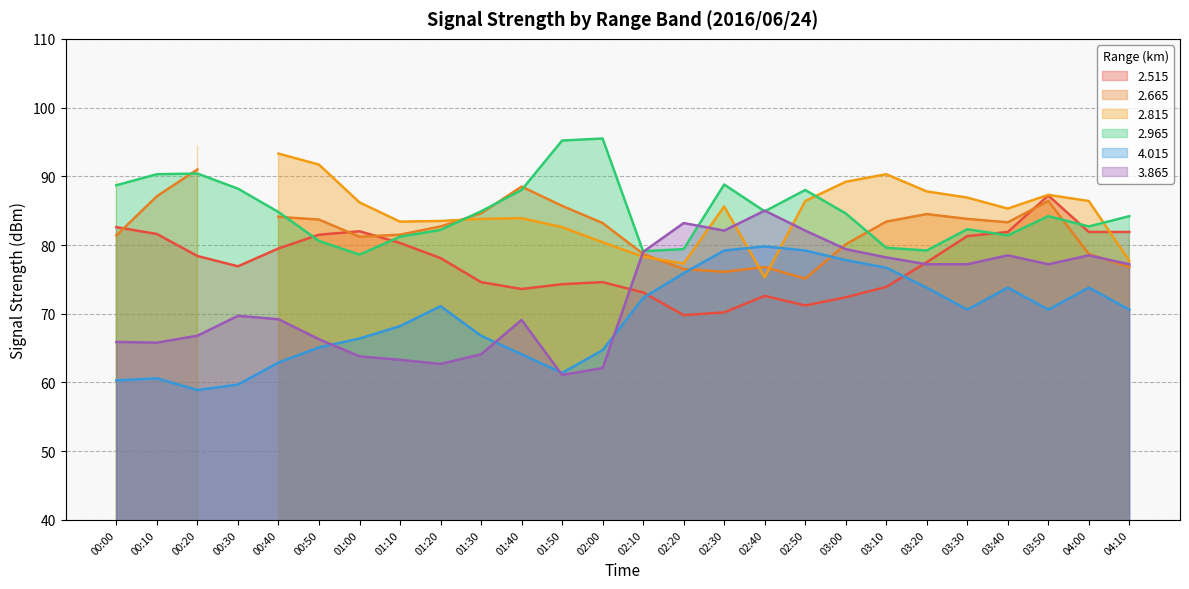

Rank the series at 00:30 from lowest to highest value.

  4.015,   3.865,   2.515,   2.965